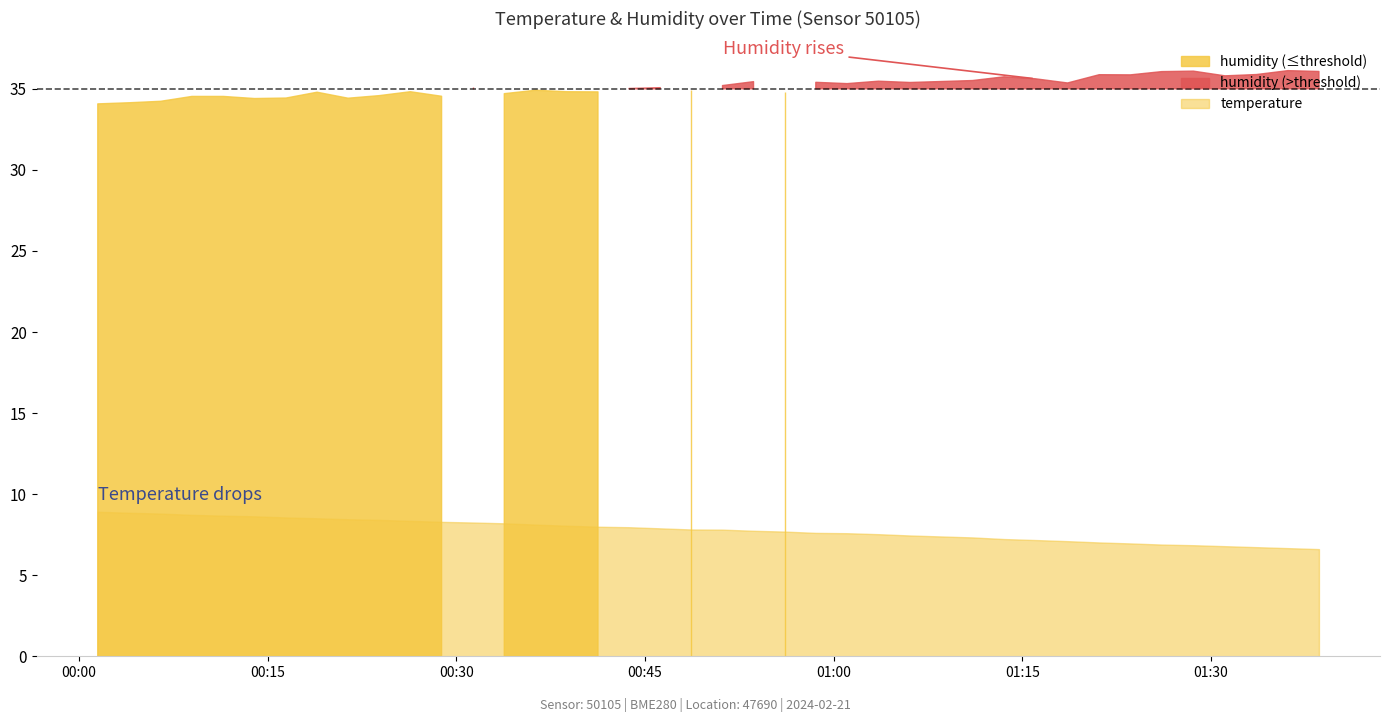

Where is humidity nearest to the value 35?

2024-02-21T00:43:44